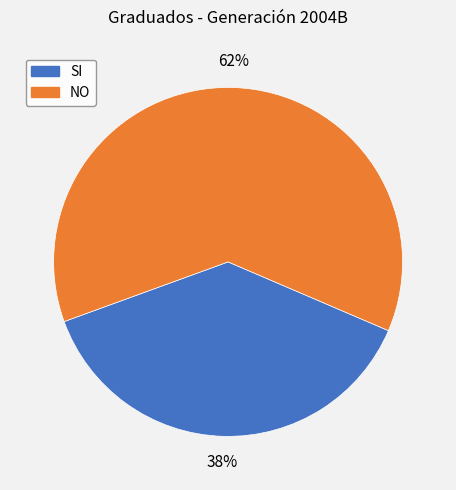

Is there any slice that represents more than half of the pie?

Yes